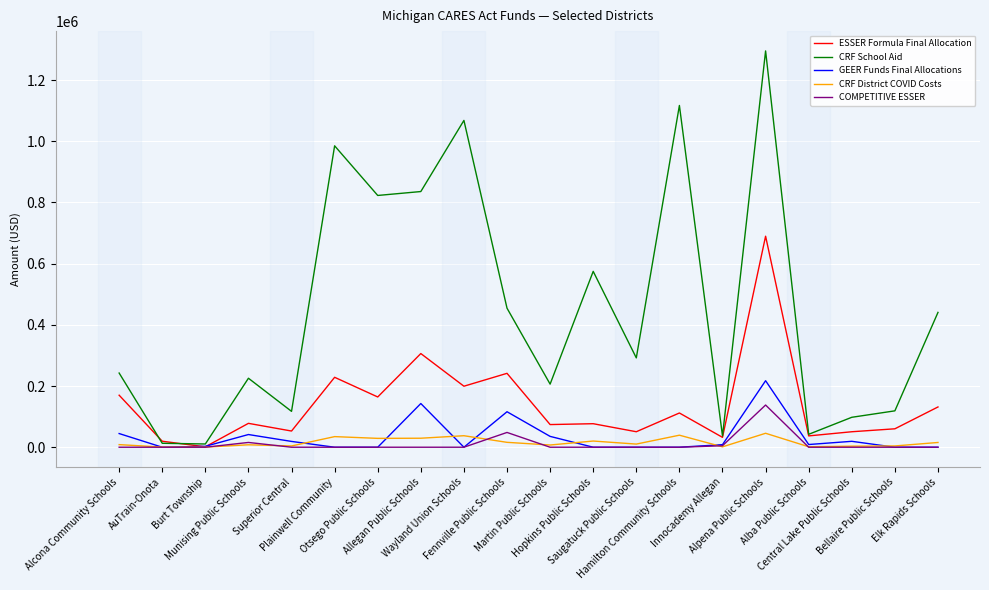

What is the maximum value shown in the chart?

1295311.5